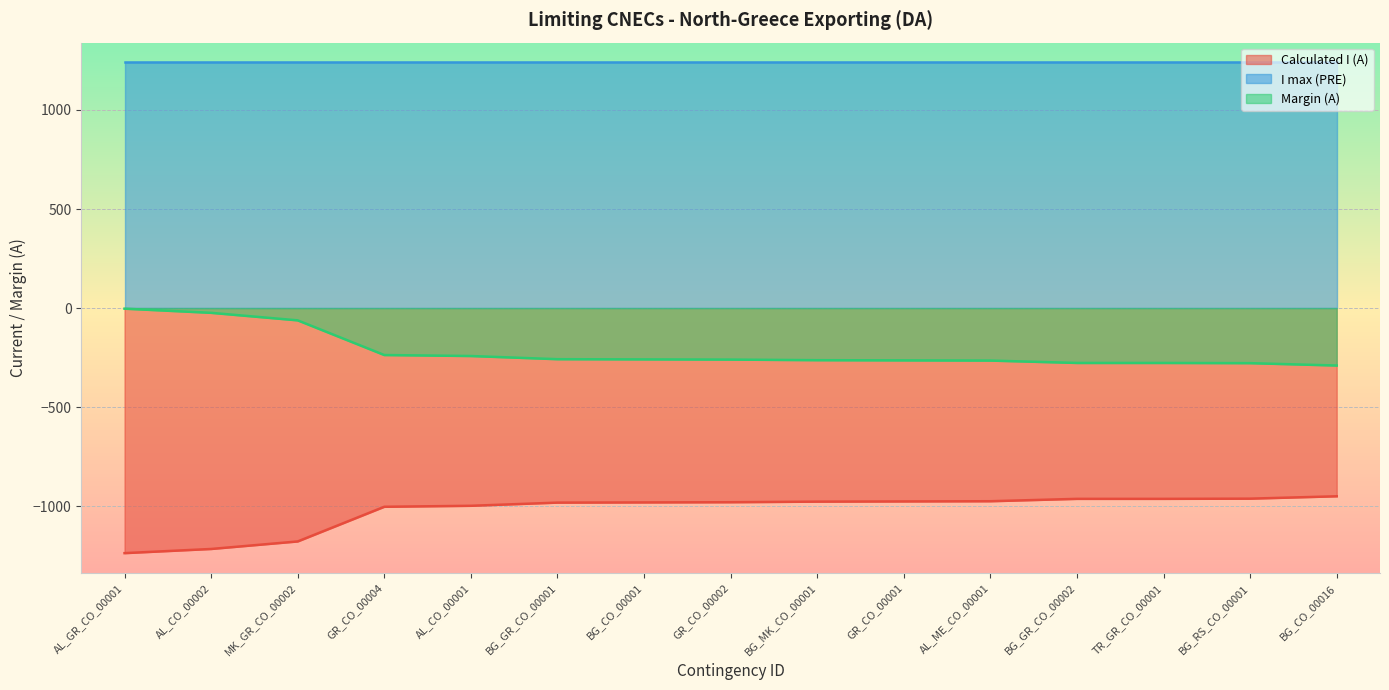

Which series has the largest total across all categories?

I max (PRE)